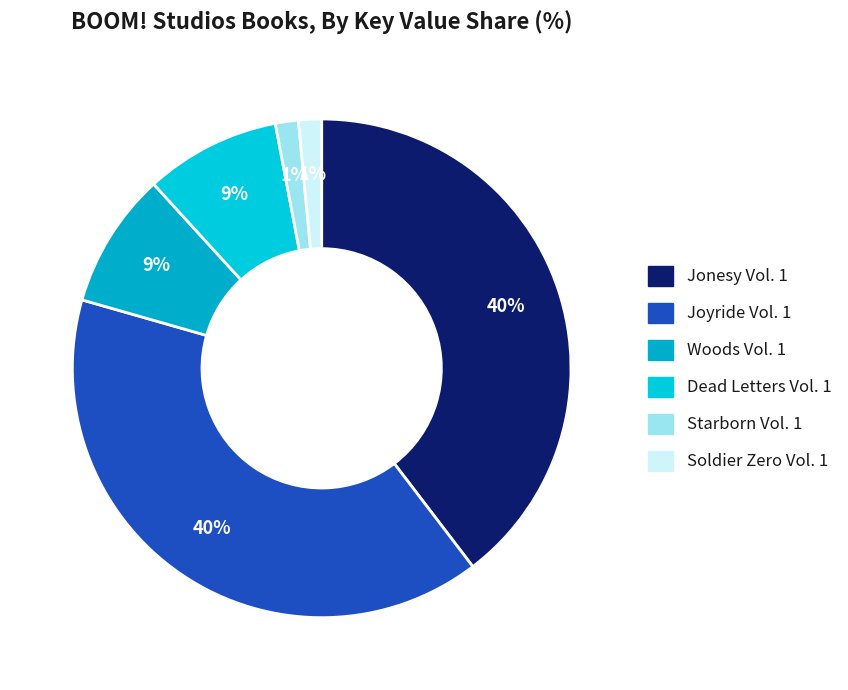

Does any single category account for the majority?

No